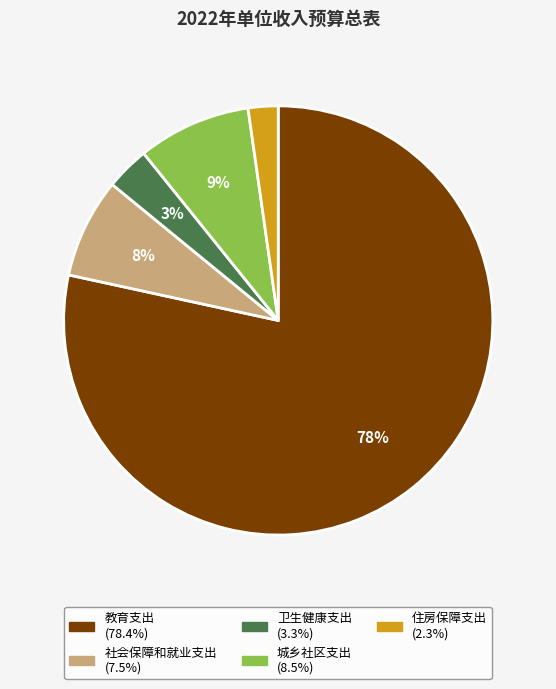

Which slice is the largest?

教育支出